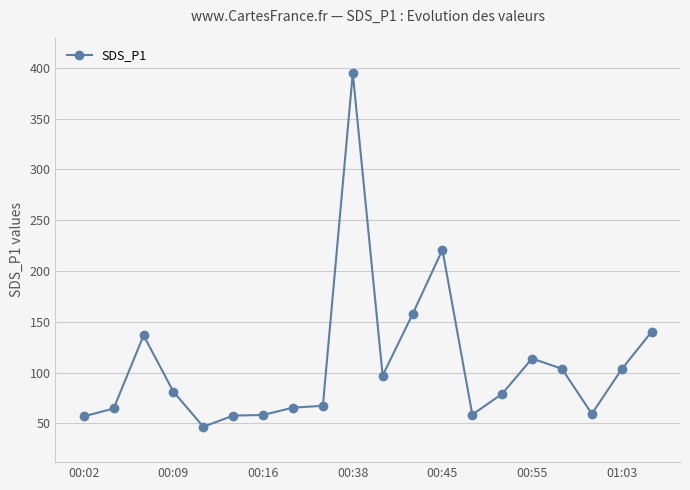

What is the value of the 19th point from the left?

103.4